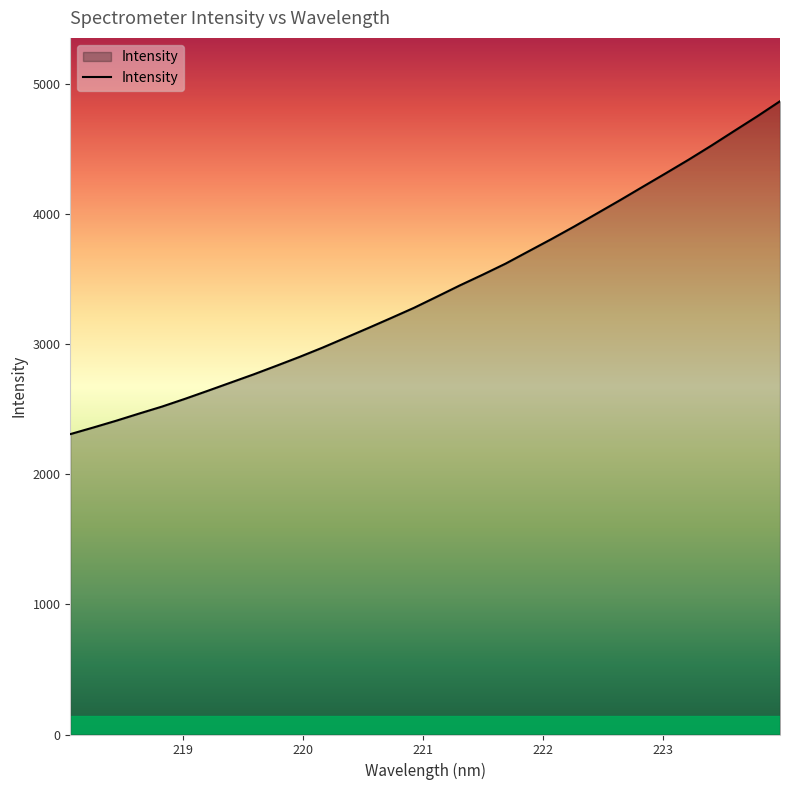

What is the maximum value shown in the chart?

4866.7